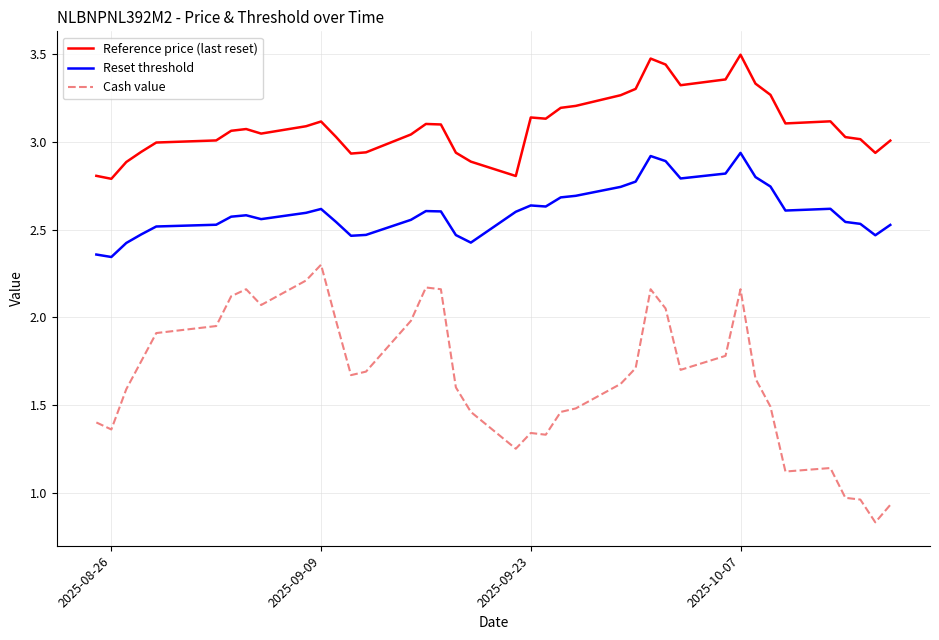

What is the maximum value shown in the chart?

3.5